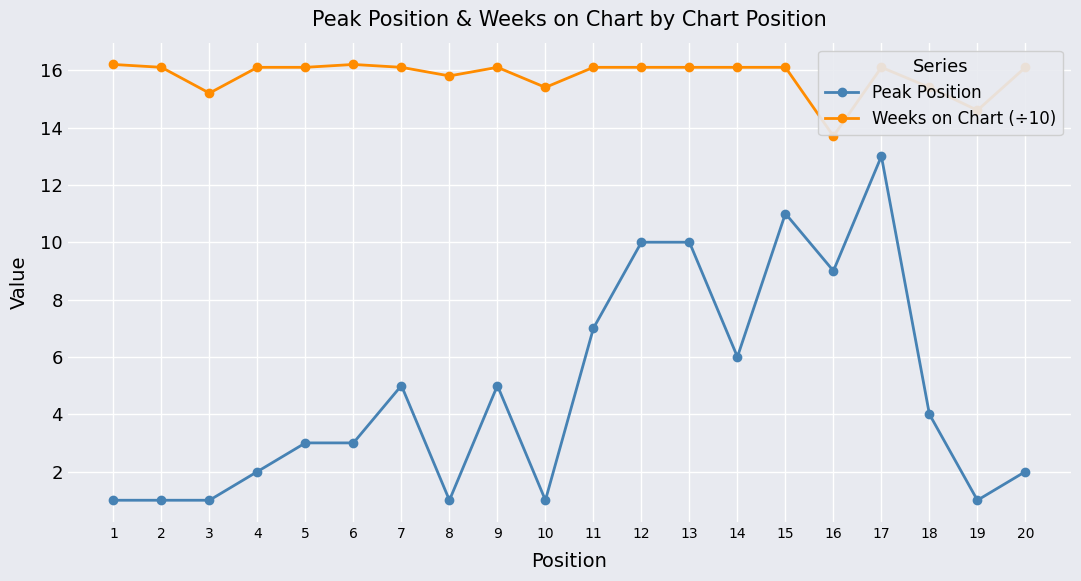

At which label is Weeks on Chart (÷10) closest to 14?

16